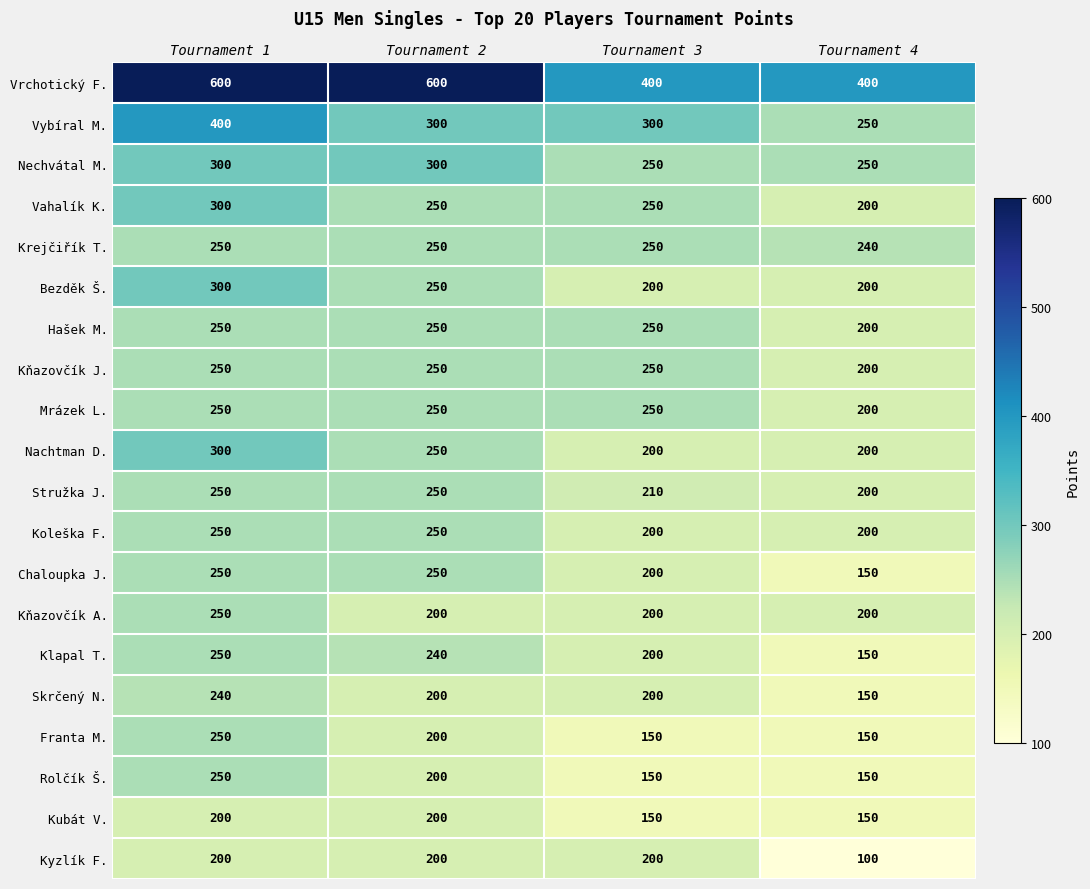

What is the spread (max minus min) of values at Tournament 3?

250